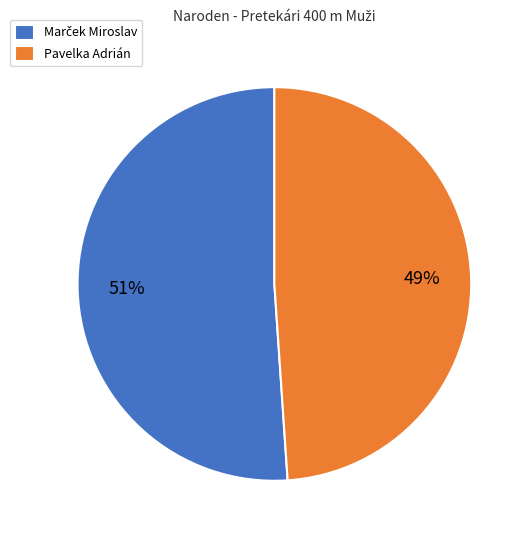

Is there a majority slice in this chart?

Yes